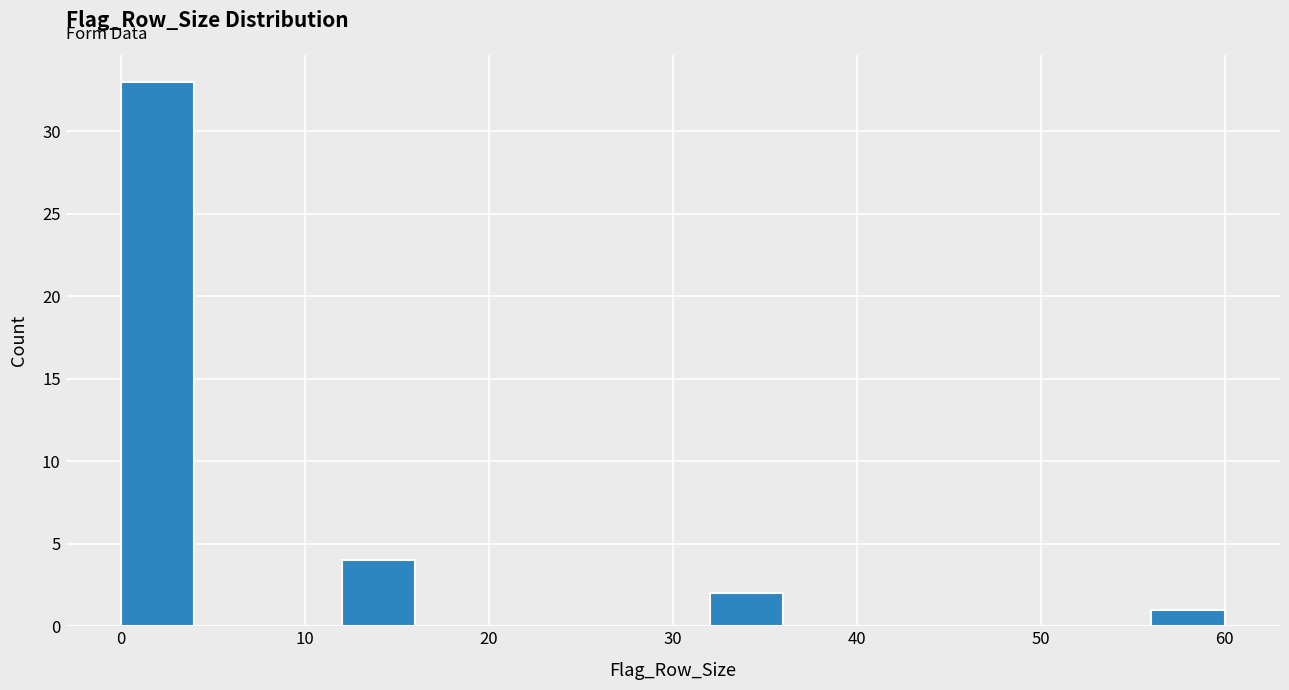

Which range on the x-axis has the tallest bar?

0 to 4